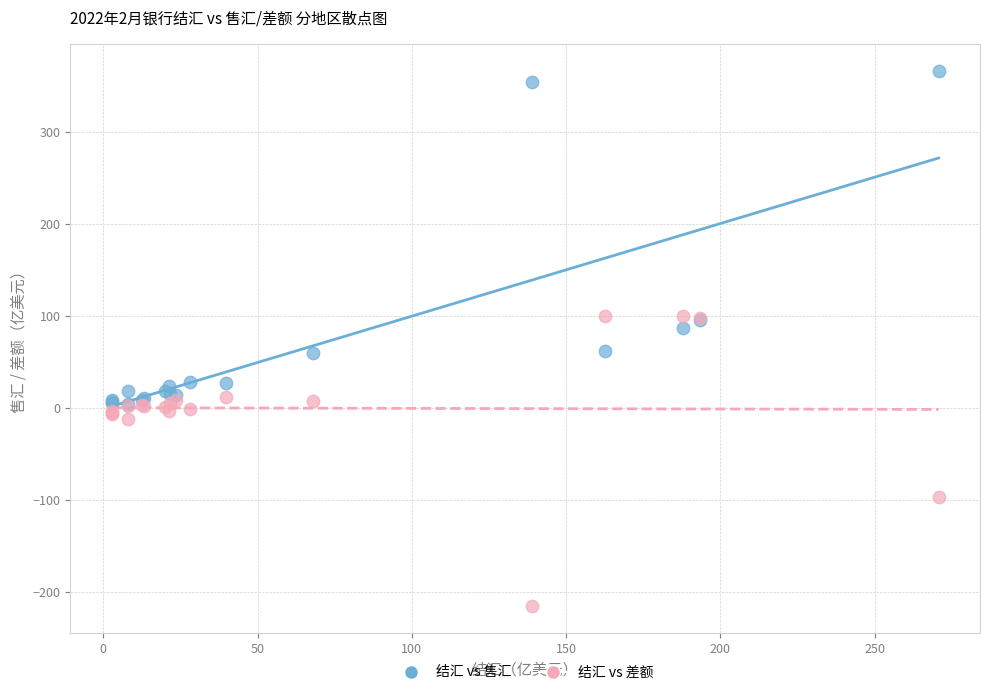

In the 结汇 vs 差额 series, what Y value is closest to -57?

-96.2